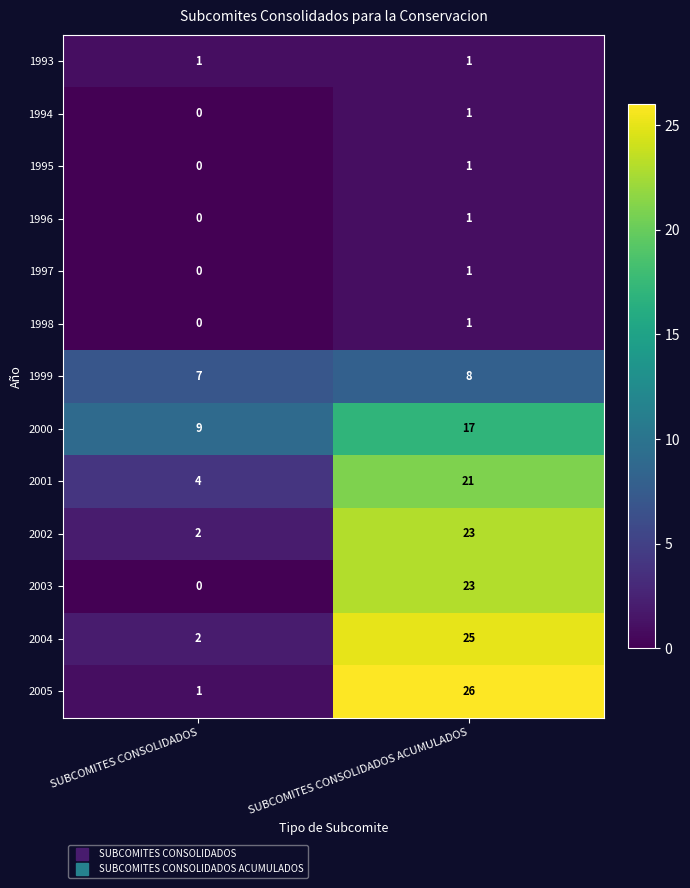

The 2001 series shows 33 at SUBCOMITES CONSOLIDADOS ACUMULADOS. True or false?

False